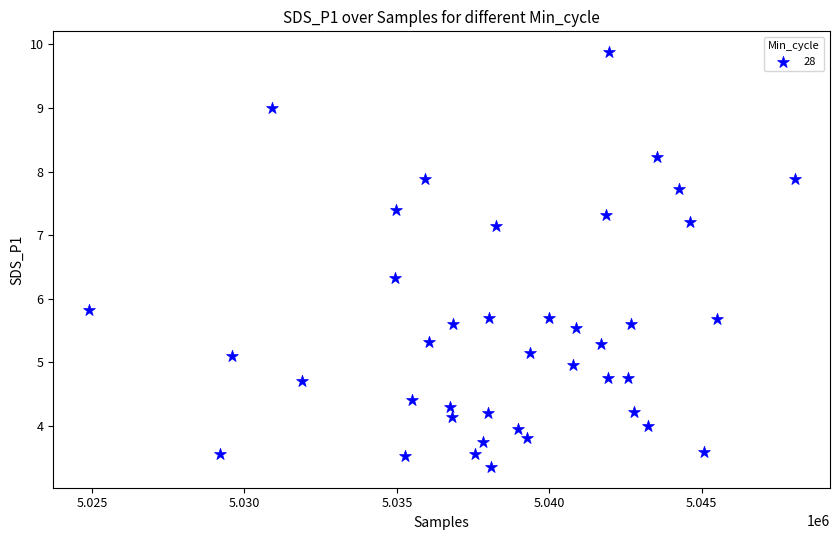

What is the range of X values (max minus min)?

23158.0